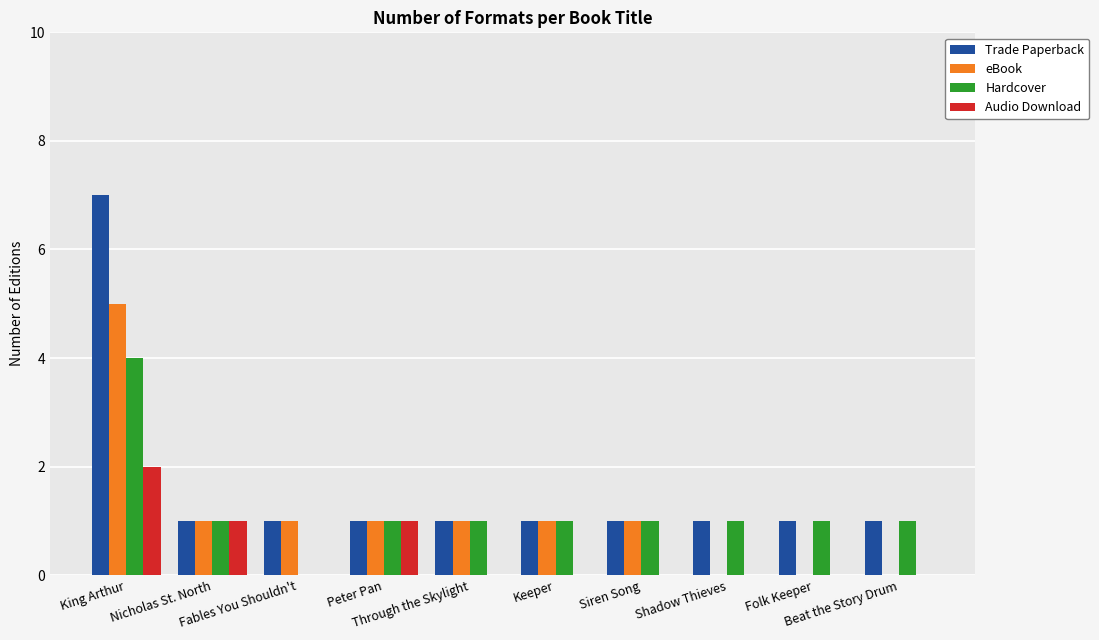

Reading right to left, transcribe all the data shown in this chart.

Trade Paperback: Beat the Story Drum=1	Folk Keeper=1	Shadow Thieves=1	Siren Song=1	Keeper=1	Through the Skylight=1	Peter Pan=1	Fables You Shouldn't=1	Nicholas St. North=1	King Arthur=7
eBook: Beat the Story Drum=0	Folk Keeper=0	Shadow Thieves=0	Siren Song=1	Keeper=1	Through the Skylight=1	Peter Pan=1	Fables You Shouldn't=1	Nicholas St. North=1	King Arthur=5
Hardcover: Beat the Story Drum=1	Folk Keeper=1	Shadow Thieves=1	Siren Song=1	Keeper=1	Through the Skylight=1	Peter Pan=1	Fables You Shouldn't=0	Nicholas St. North=1	King Arthur=4
Audio Download: Beat the Story Drum=0	Folk Keeper=0	Shadow Thieves=0	Siren Song=0	Keeper=0	Through the Skylight=0	Peter Pan=1	Fables You Shouldn't=0	Nicholas St. North=1	King Arthur=2